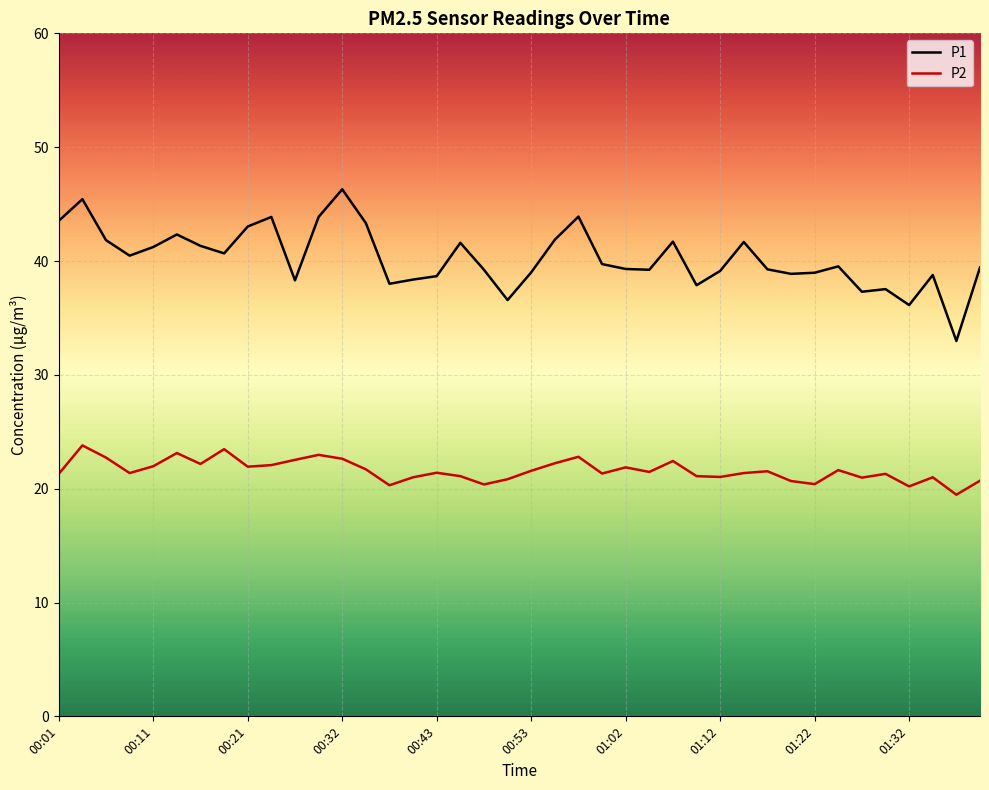

What is the minimum value shown in the chart?

19.5